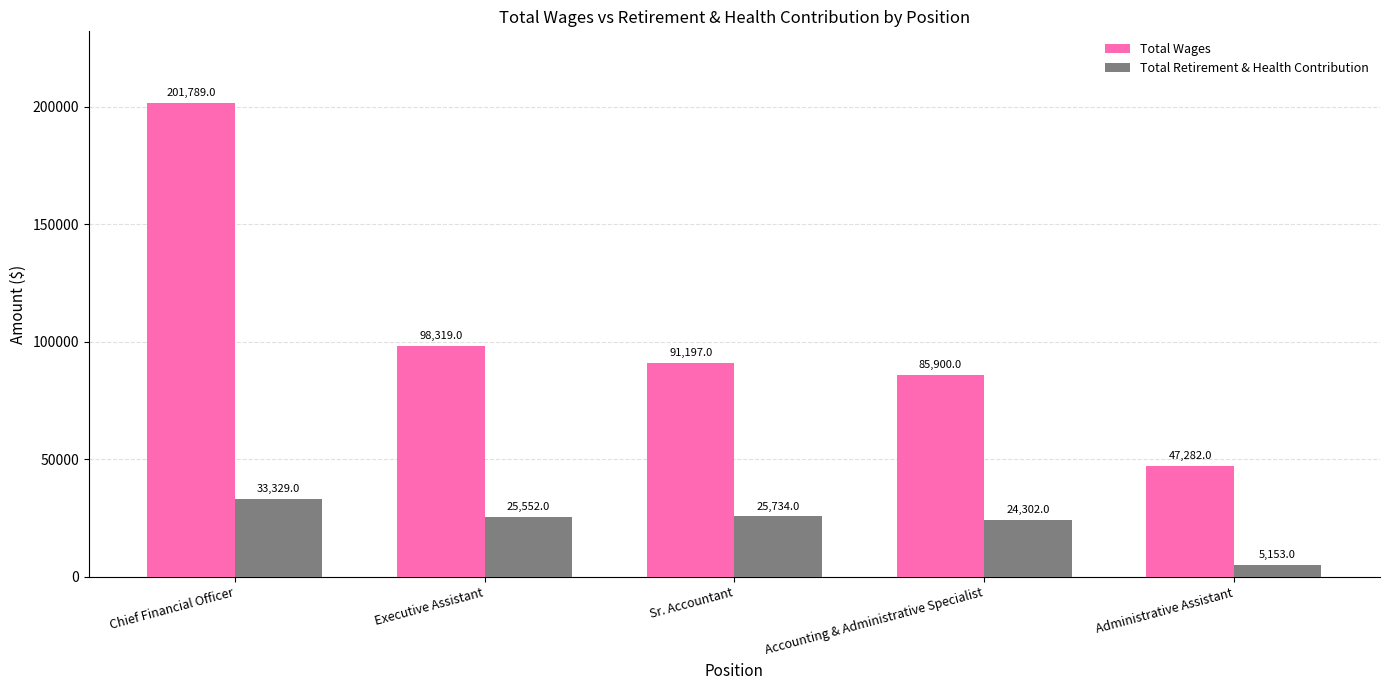

Is it true that Total Retirement & Health Contribution equals 8238 at Chief Financial Officer?

False